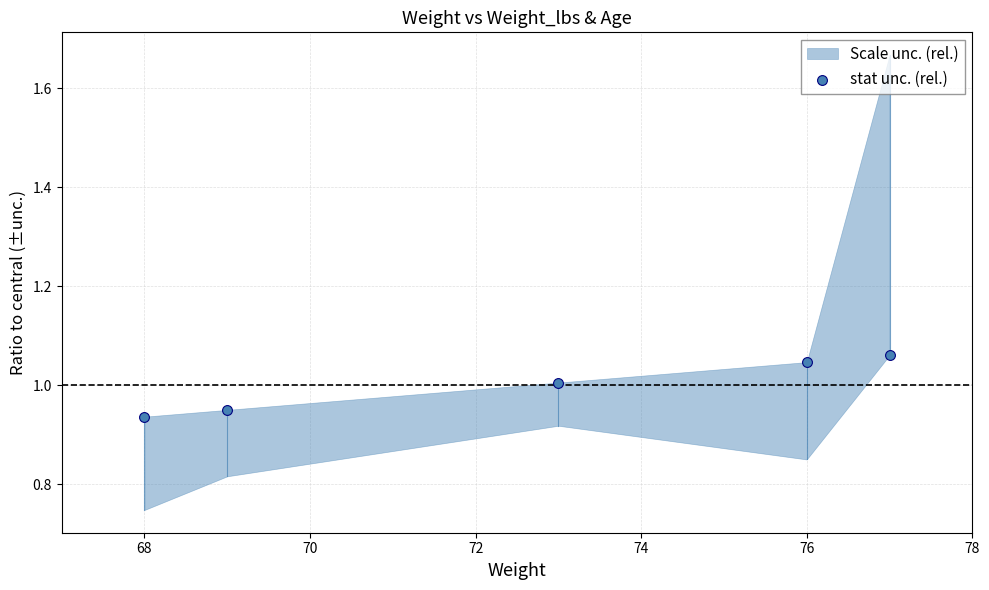

What is the range of X values (max minus min)?

9.0